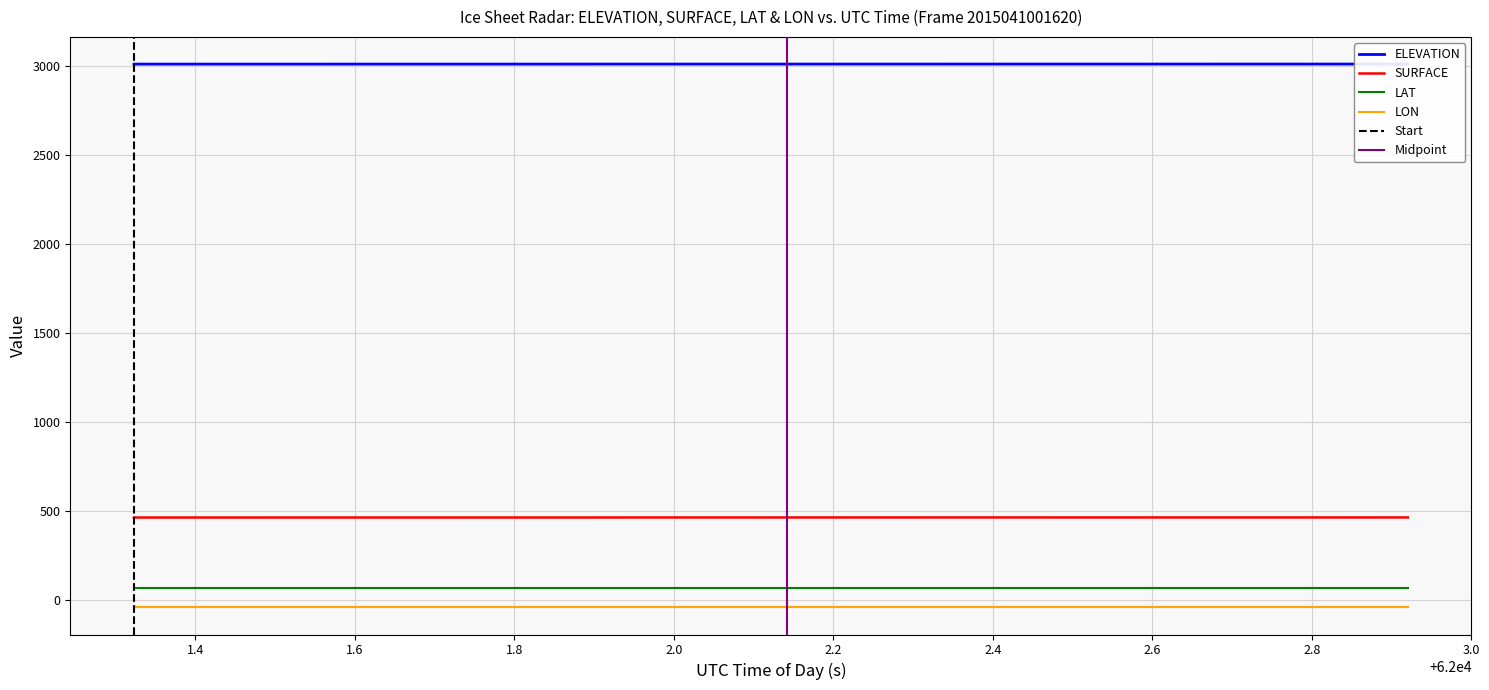

Which series has the largest total across all categories?

ELEVATION